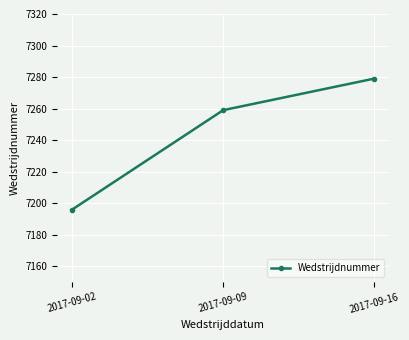

What is the approximate value at 2017-09-09?

7259